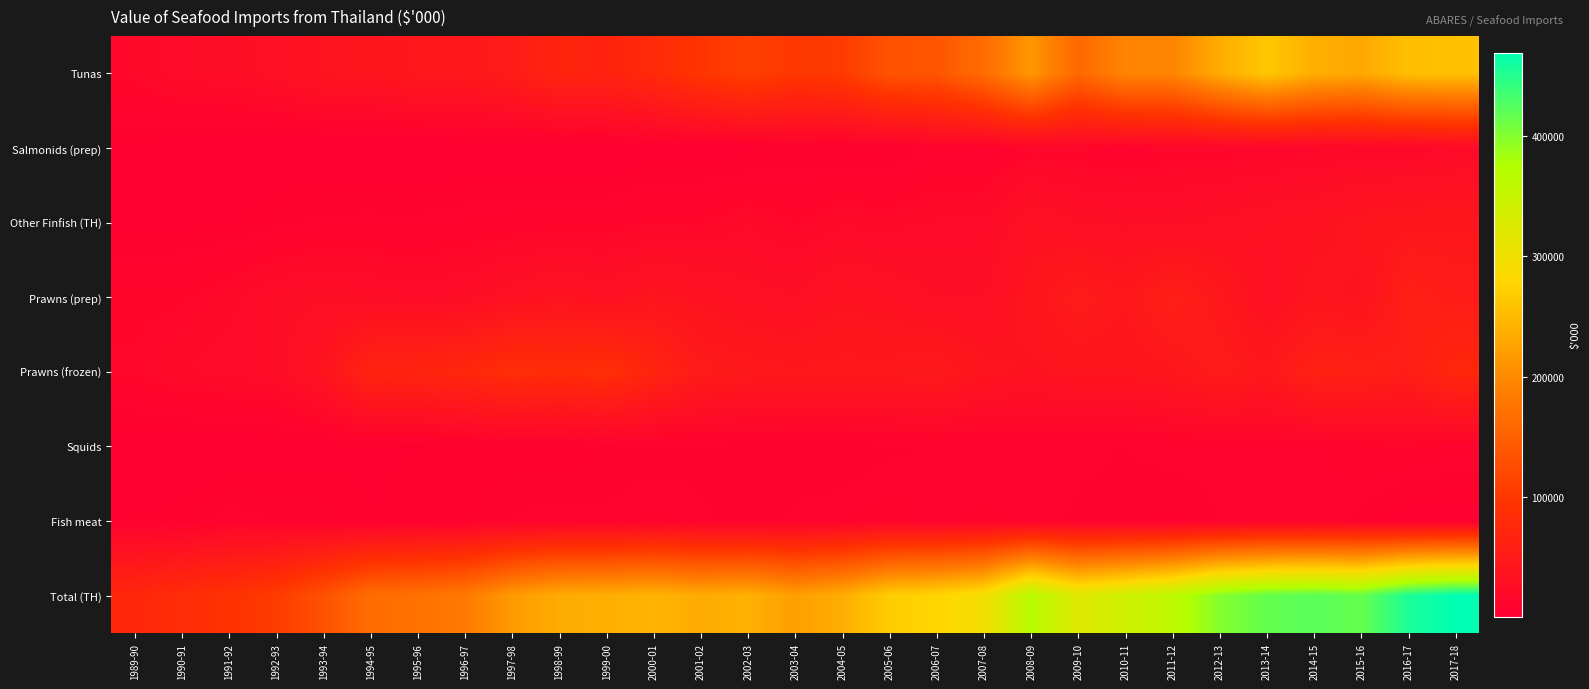

What is the smallest value displayed?

188.0